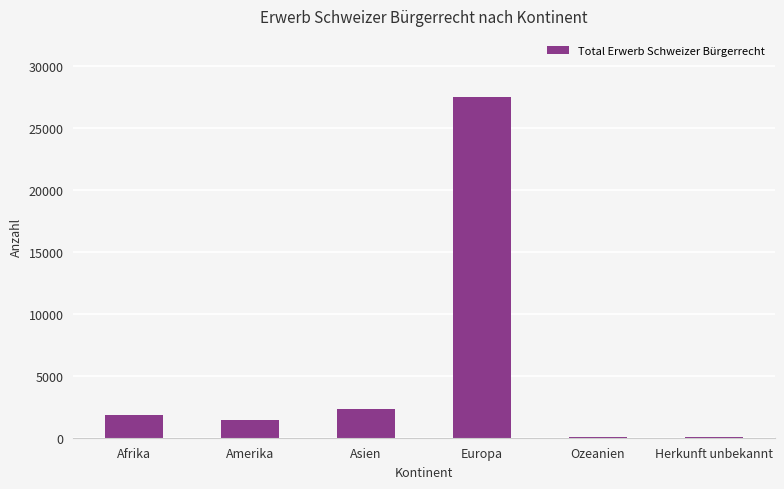

What is the change in value from Afrika to Ozeanien?

-1795